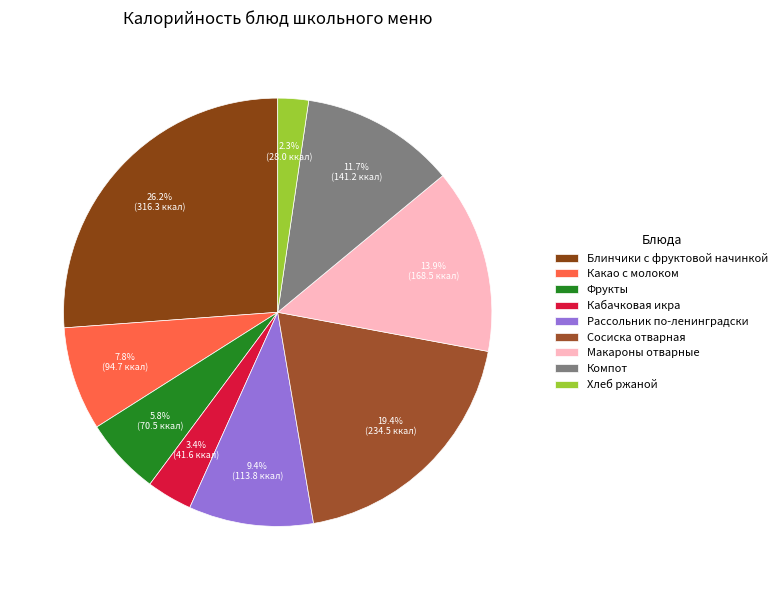

What is the change in value from Кабачковая икра to Макароны отварные?

+126.8